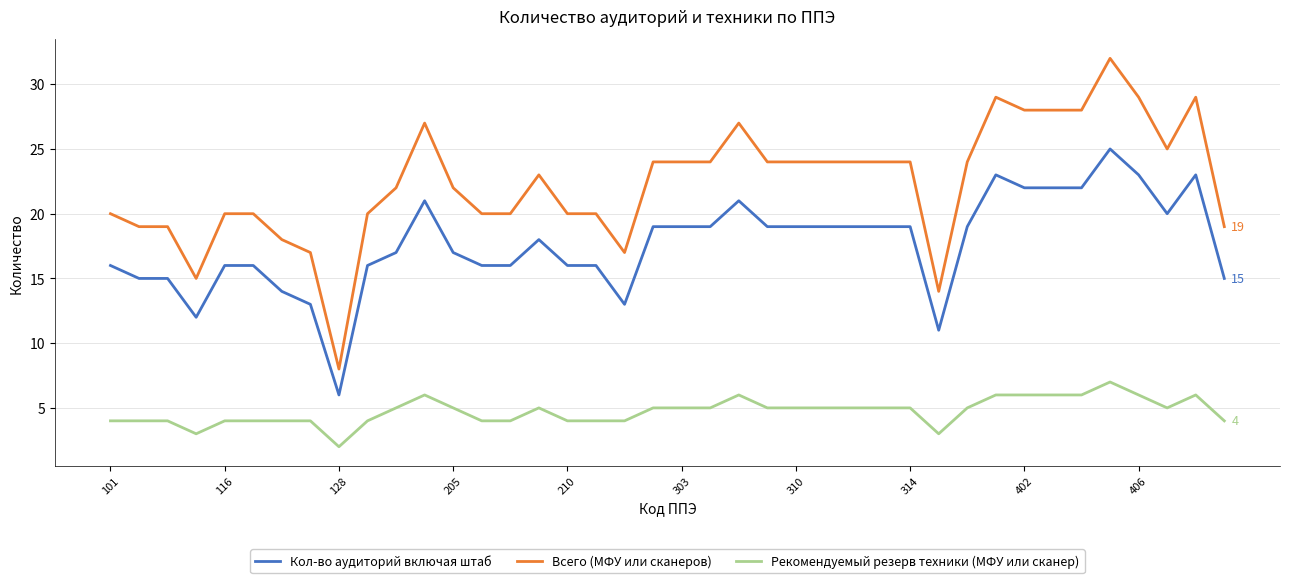

Rank the series by their average value, from lowest to highest.

Рекомендуемый резерв техники (МФУ или сканер), Кол-во аудиторий включая штаб, Всего (МФУ или сканеров)